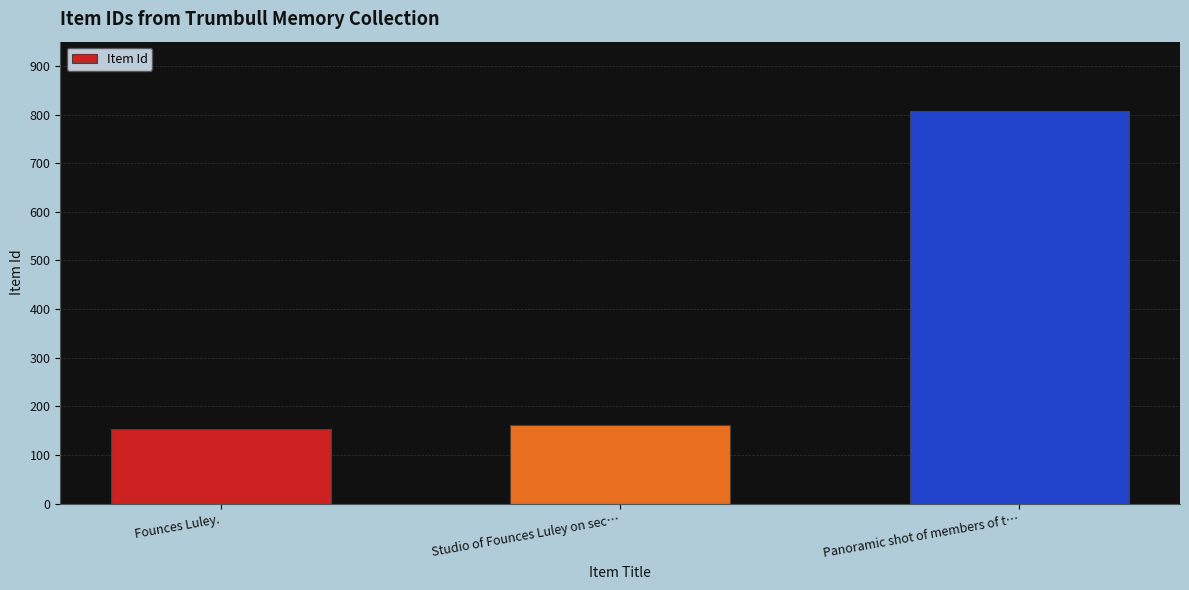

Does the chart contain stacked bars?

No